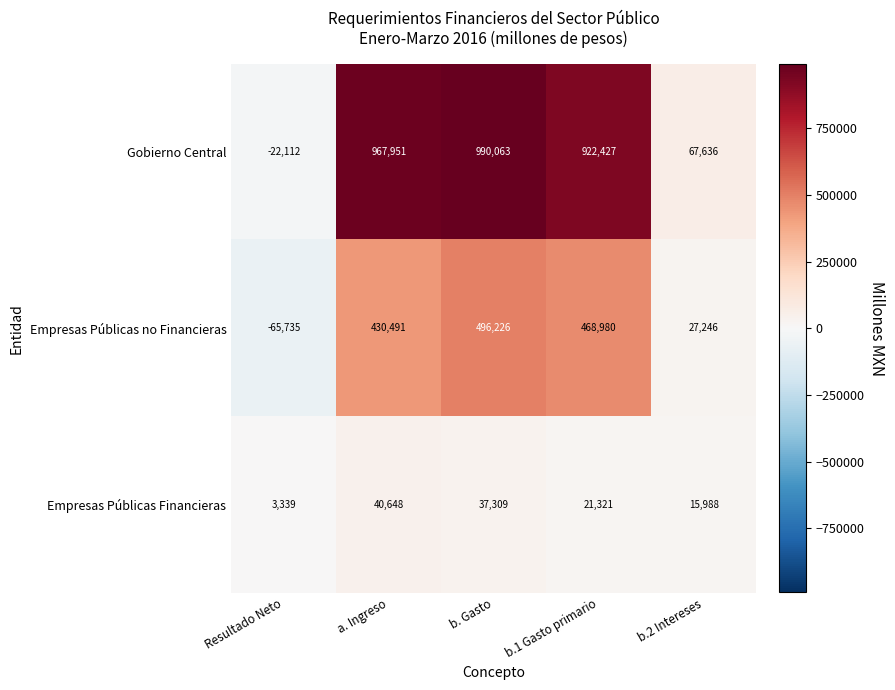

At b.2 Intereses, list the series in order from smallest to largest.

Empresas Públicas Financieras, Empresas Públicas no Financieras, Gobierno Central